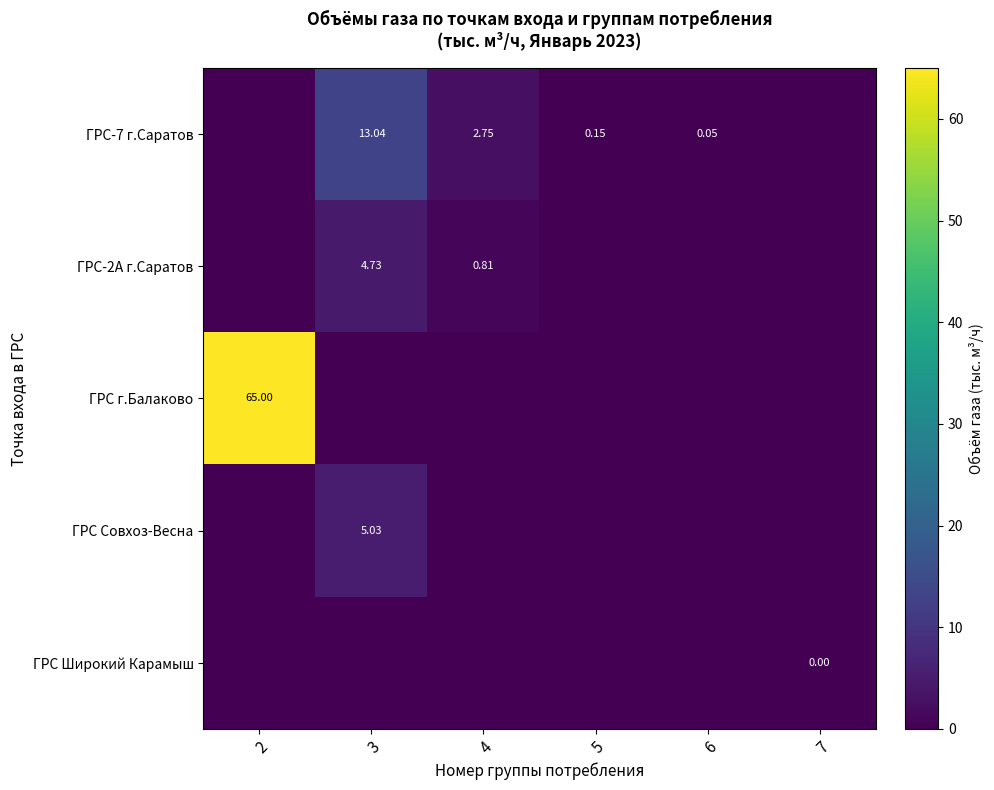

Between 5 and 3, which is larger?

3